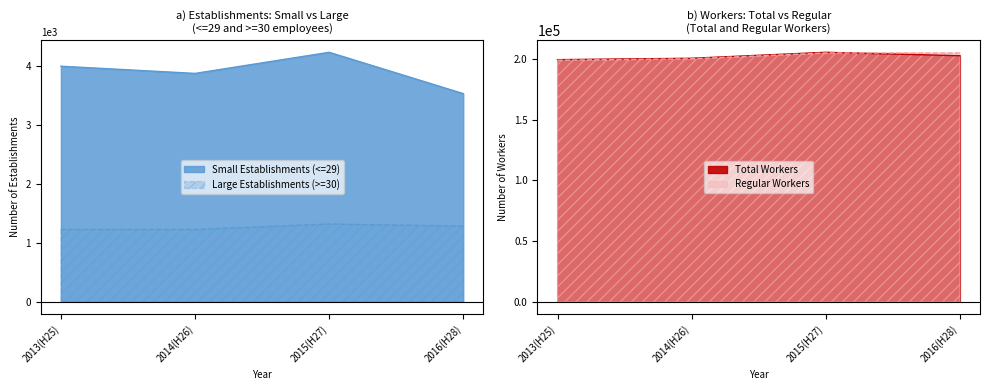

Which series has the widest spread of values?

Total Workers